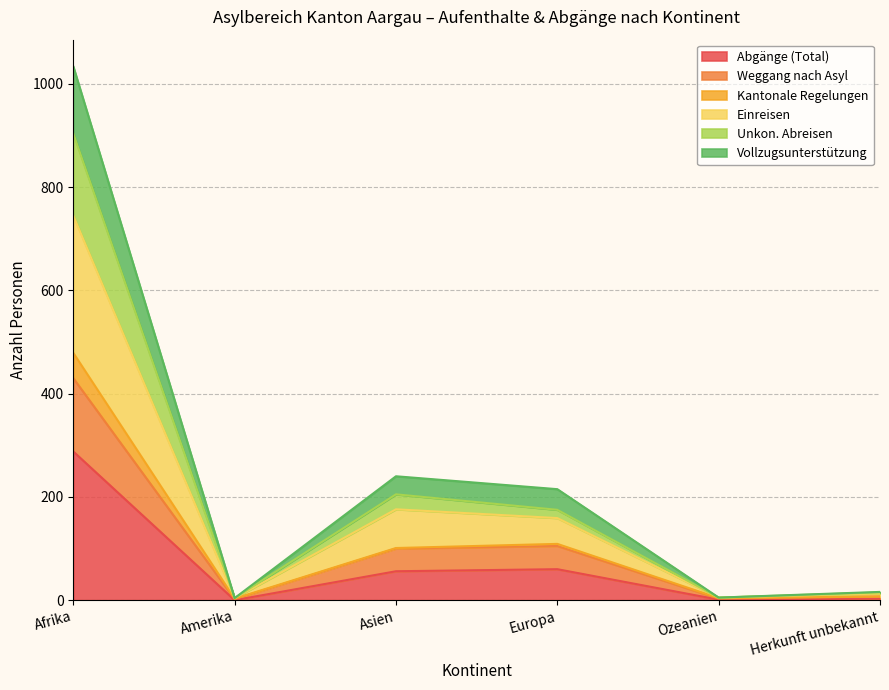

True or false: Einreisen and Unkon. Abreisen cross at least once.

False